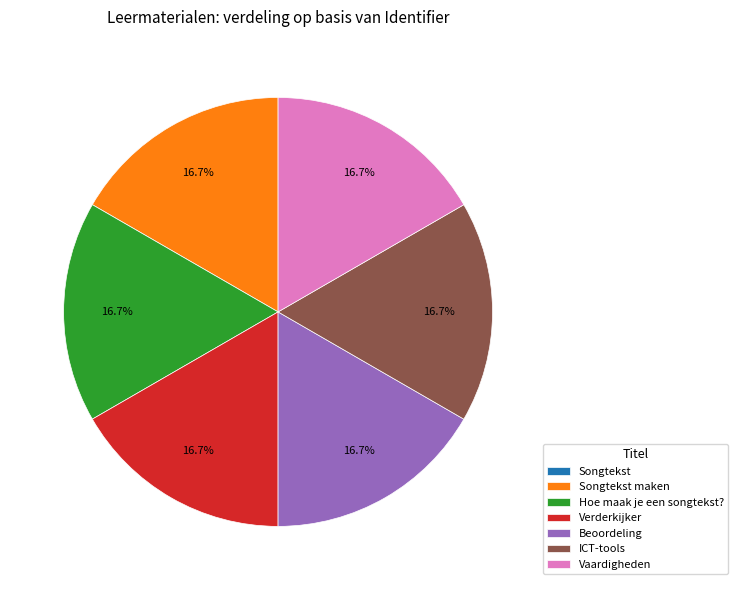

What is the ratio of the value at Verderkijker to the value at Hoe maak je een songtekst??

1.0